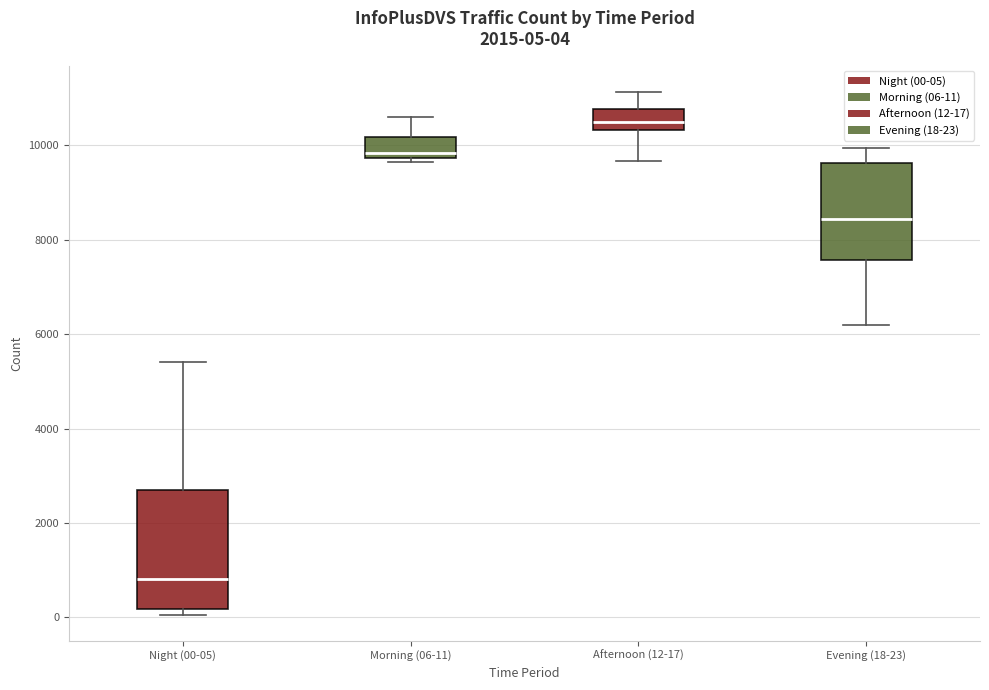

Comparing the boxes themselves (not the whiskers), which one is the tallest?

Night (00-05)